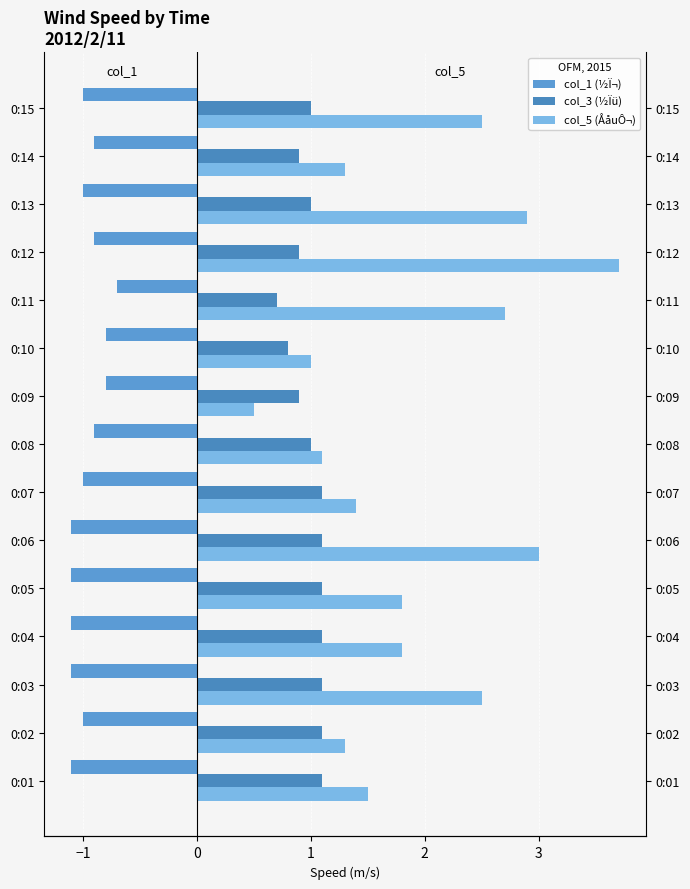

Between 0:05 and 0:08, which series saw the biggest shift?

col_5 (ÅåuÔ¬)